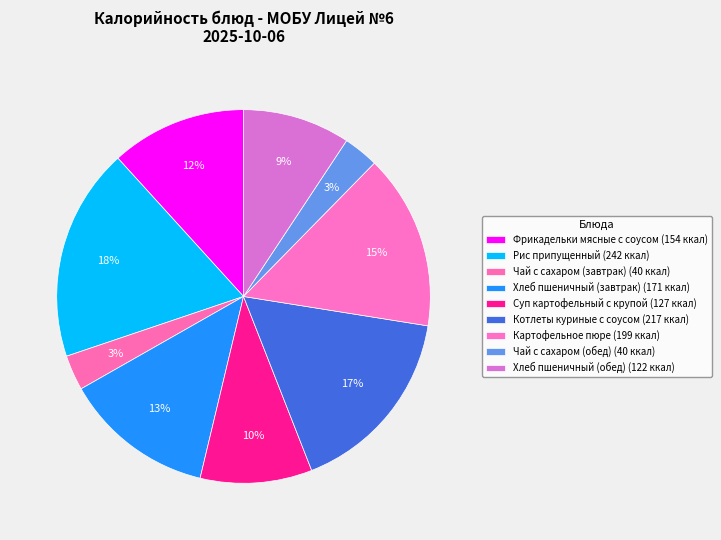

Do Рис припущенный and Чай с сахаром (завтрак) together represent more than half of the pie?

No